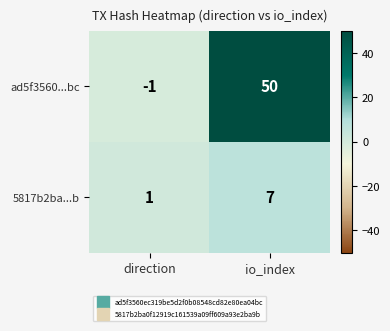

Reading right to left, what are all the values shown in this chart?

ad5f3560...bc: io_index=50	direction=-1
5817b2ba...b: io_index=7	direction=1